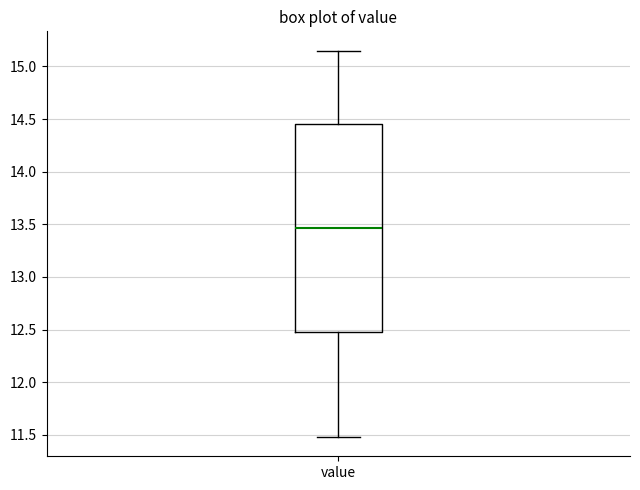

Read this box plot against the y-axis: the position of the median line, the range covered by the box, and the ends of both whiskers. The values are not printed on the chart, so give them approximately, as read against the axis.

median 13.45, box 12.45 to 14.45, whiskers 11.50 to 15.15